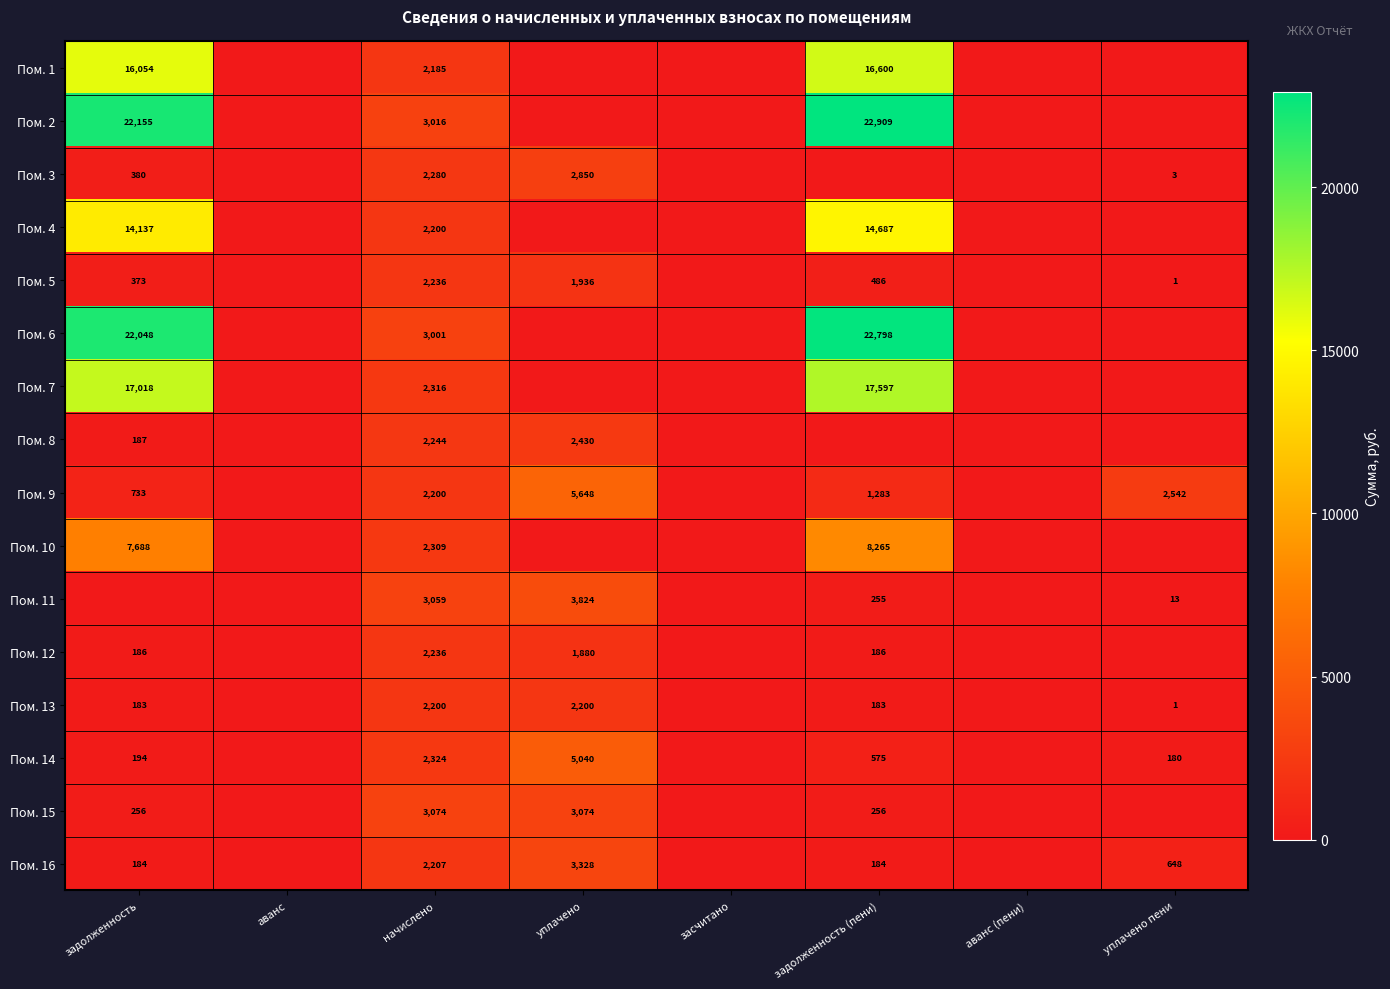

The value of Пом. 11 at уплачено is 1027. True or false?

False